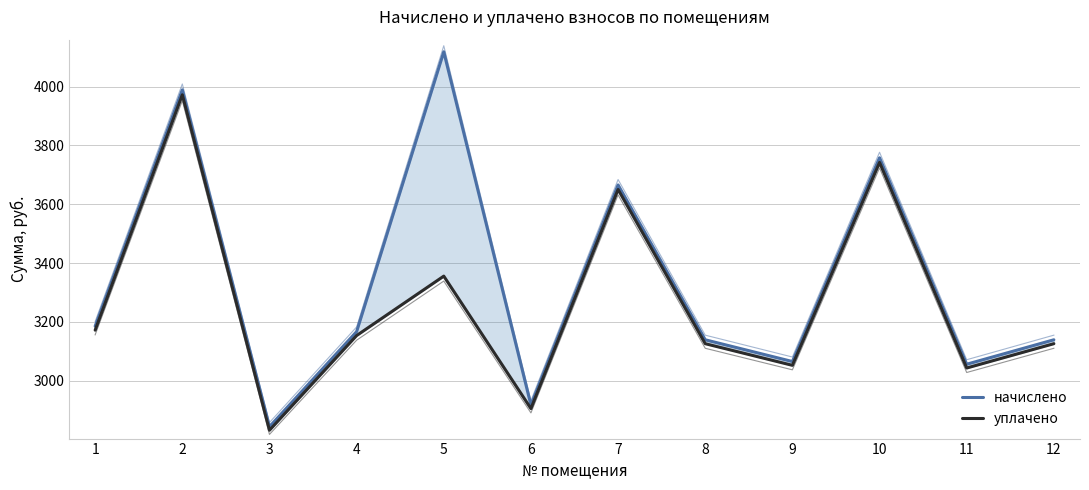

What is the minimum value shown in the chart?

2832.1